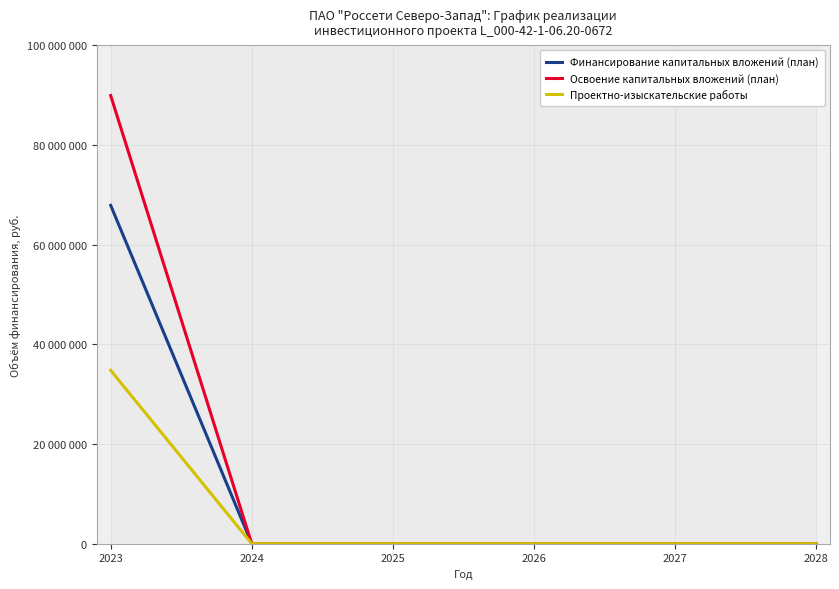

Between 2027 and 2028, which series saw the biggest shift?

Финансирование капитальных вложений (план)